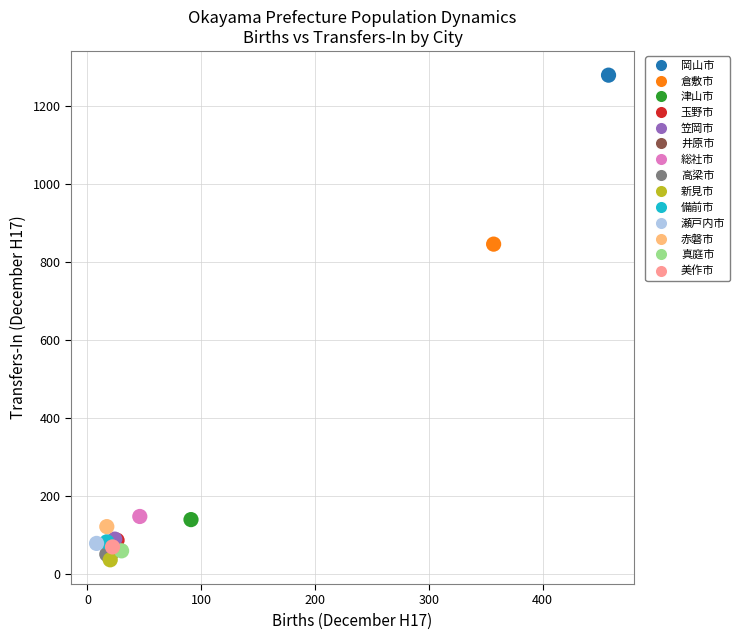

Which series contains the lowest Y value?

新見市